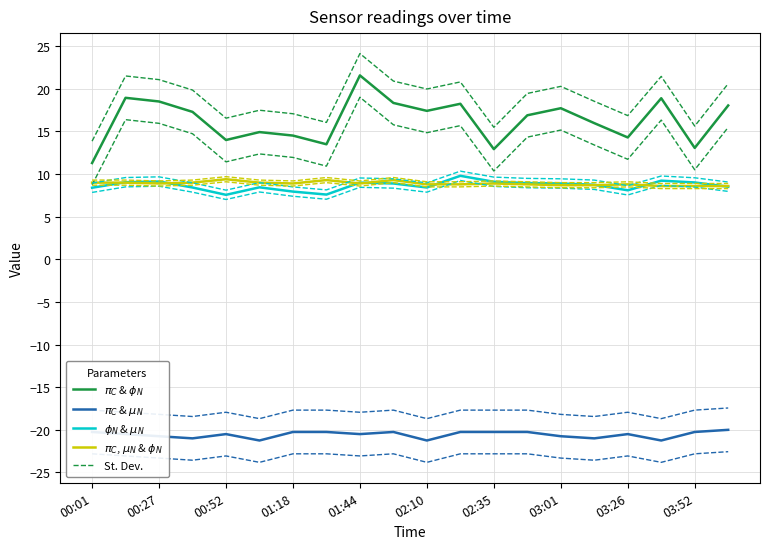

Where does the $\phi_N$ & $\mu_N$ series first go above 8?

00:01